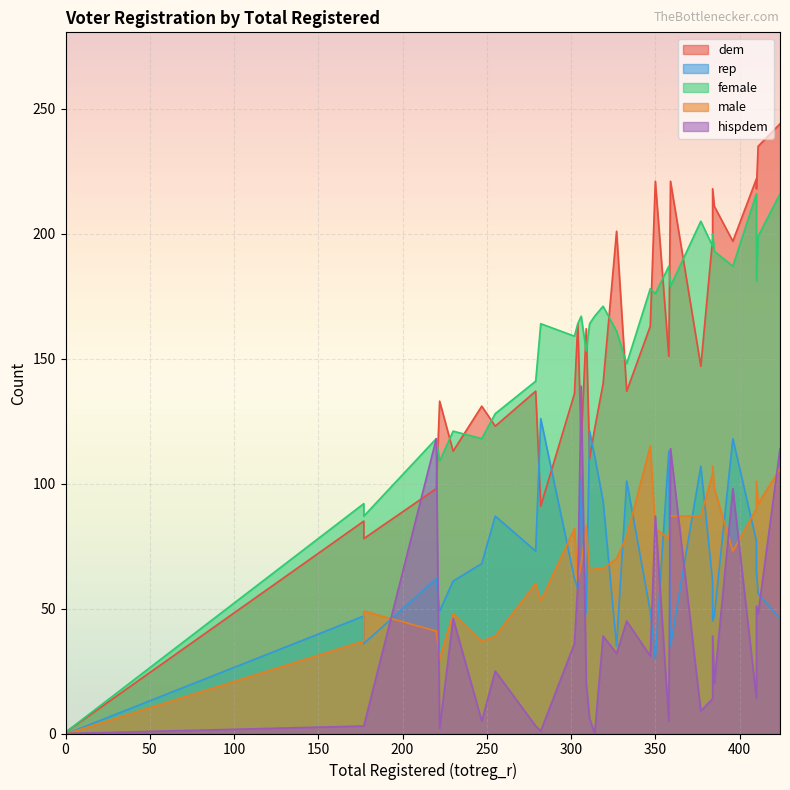

What is the maximum value shown in the chart?

244